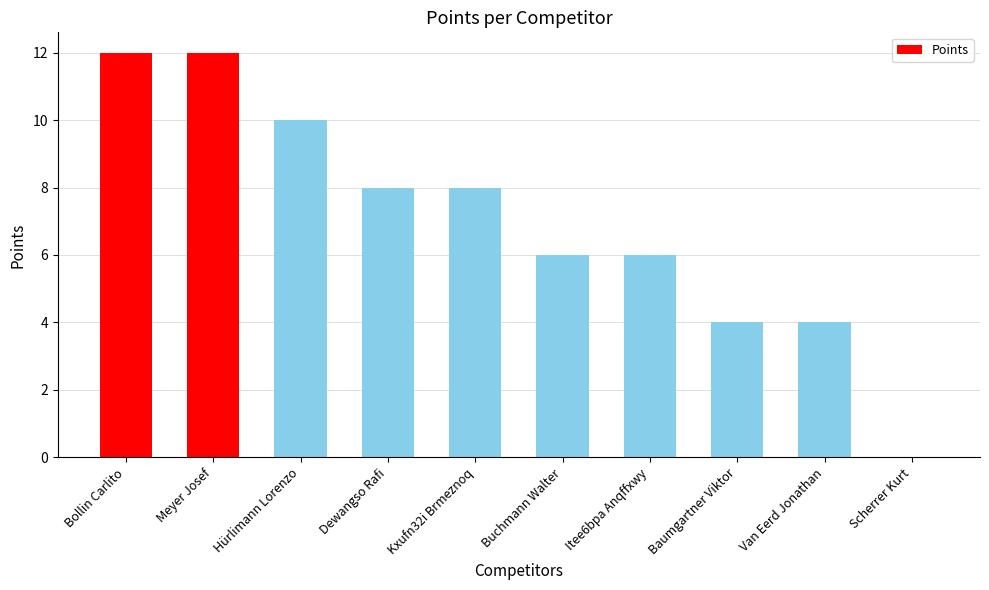

What is the greatest value displayed?

12